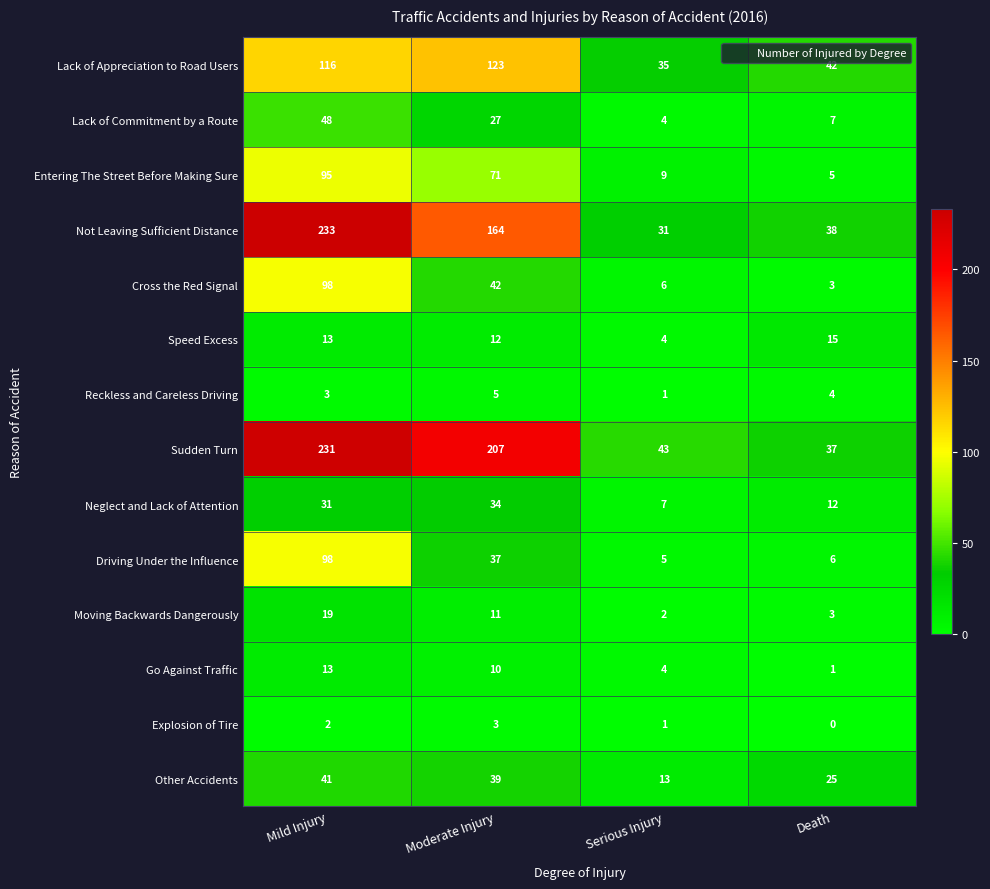

What is the sum of the Moving Backwards Dangerously values at Moderate Injury and Mild Injury?

30